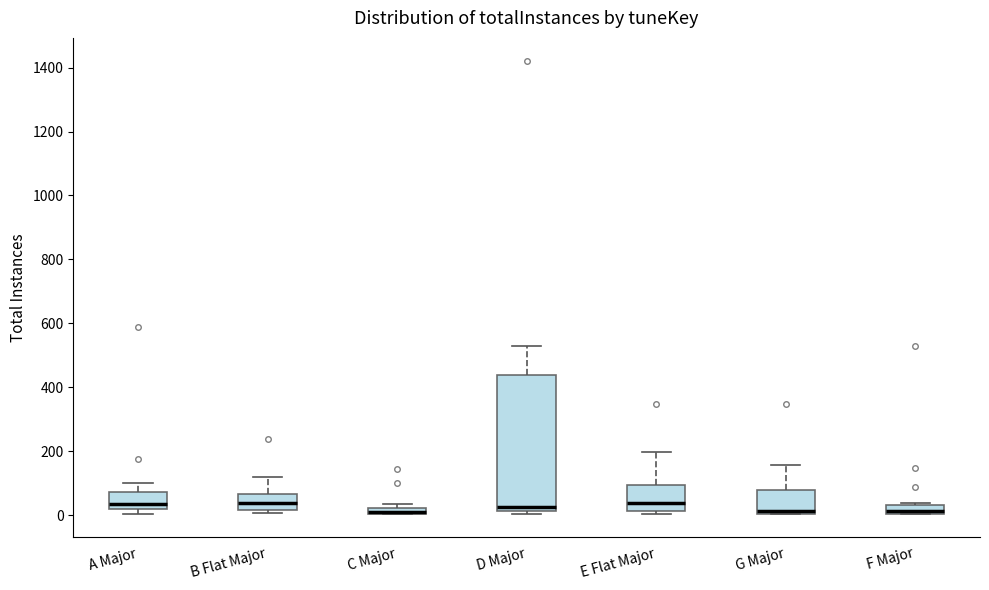

Which box is the tallest, from its lower edge to its upper edge?

D Major